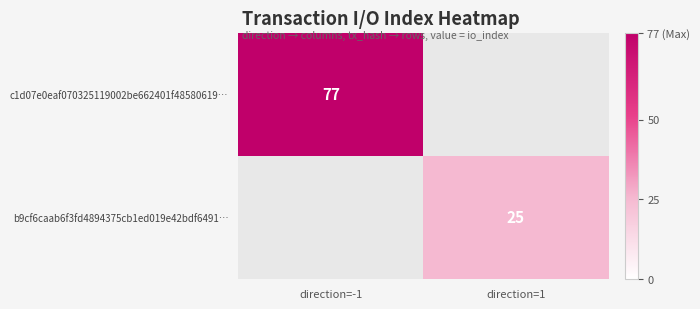

True or false: b9cf6caab6f3fd4894375cb1ed019e42bdf6491… has a value of 25 at direction=1.

True